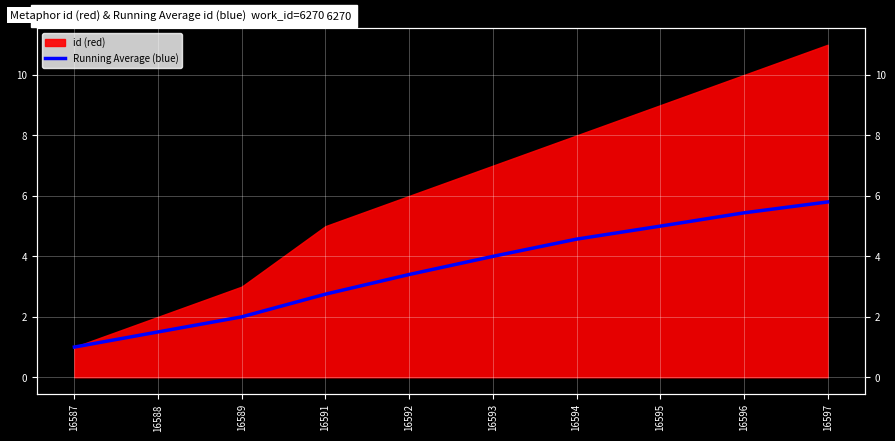

True or false: there are more than 2 points higher than both neighbors.

False